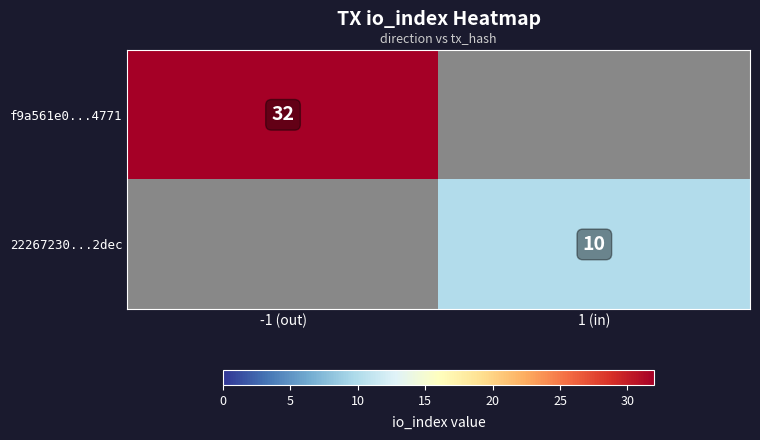

The value of f9a561e0...4771 at -1 (out) is 32. True or false?

True